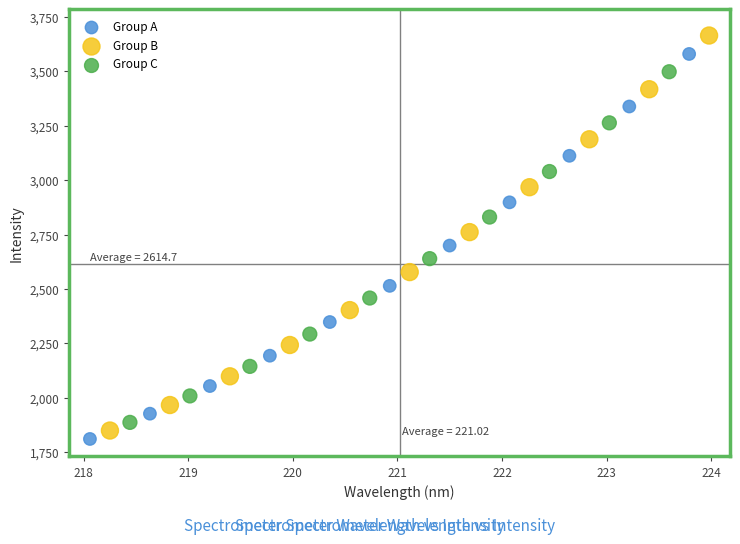

Which series reaches the maximum Y coordinate?

Group B